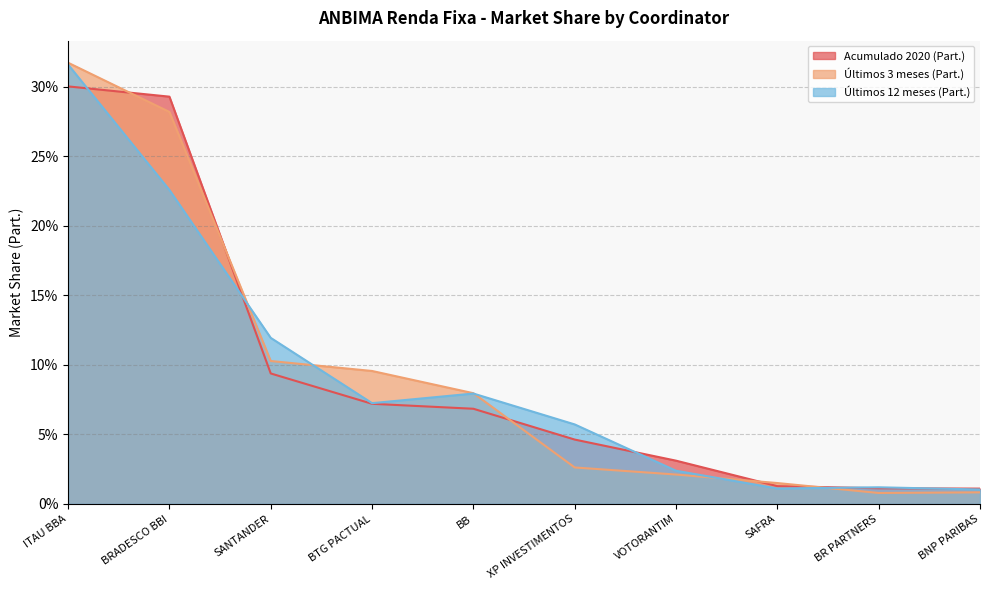

What is the label of the 8th point from the right?

SANTANDER